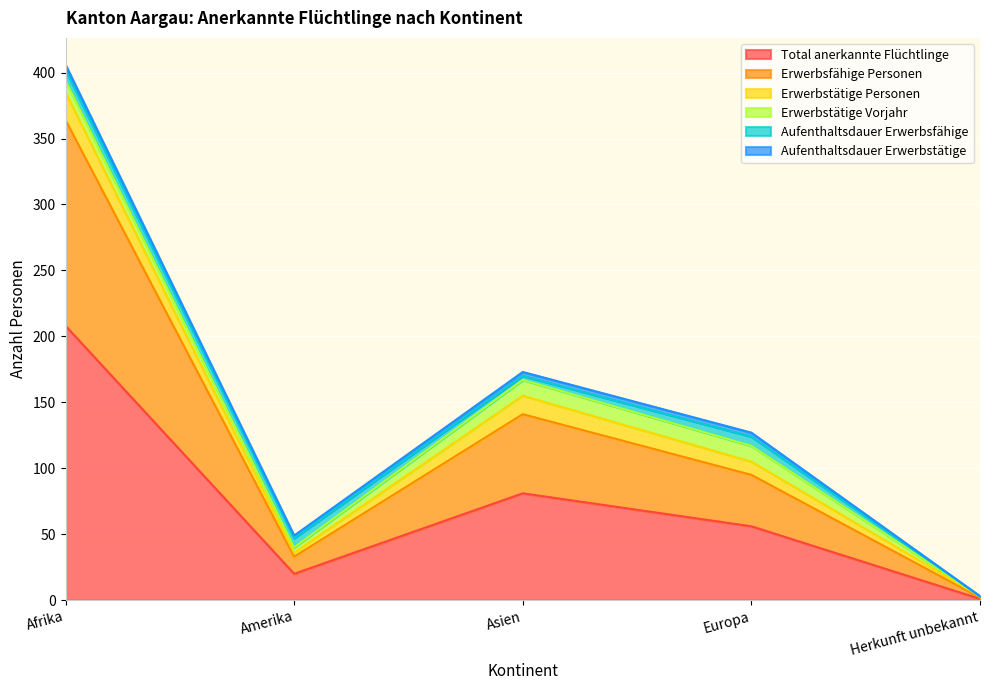

True or false: Total anerkannte Flüchtlinge has more than 1 interior local peaks.

False